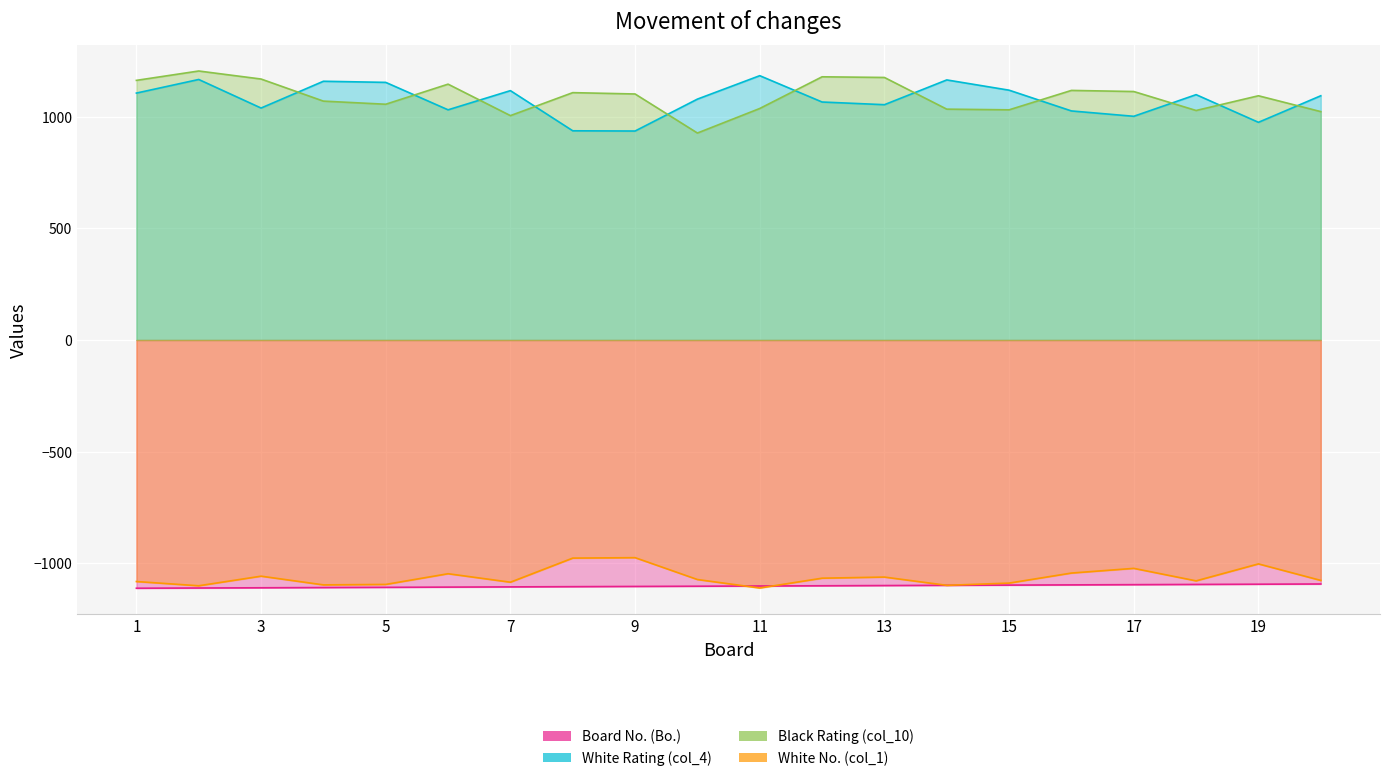

What is the sum of the Board No. (Bo.) values at 14 and 5?

-2208.0